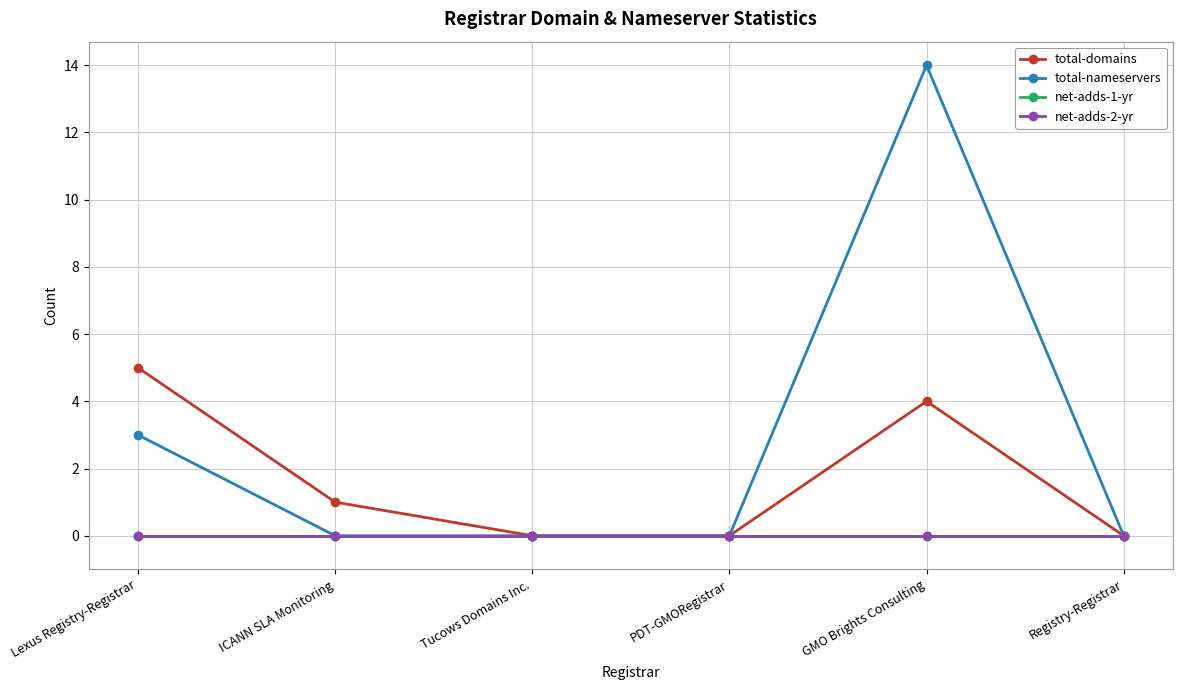

At which category is the sum across all series the highest?

GMO Brights Consulting